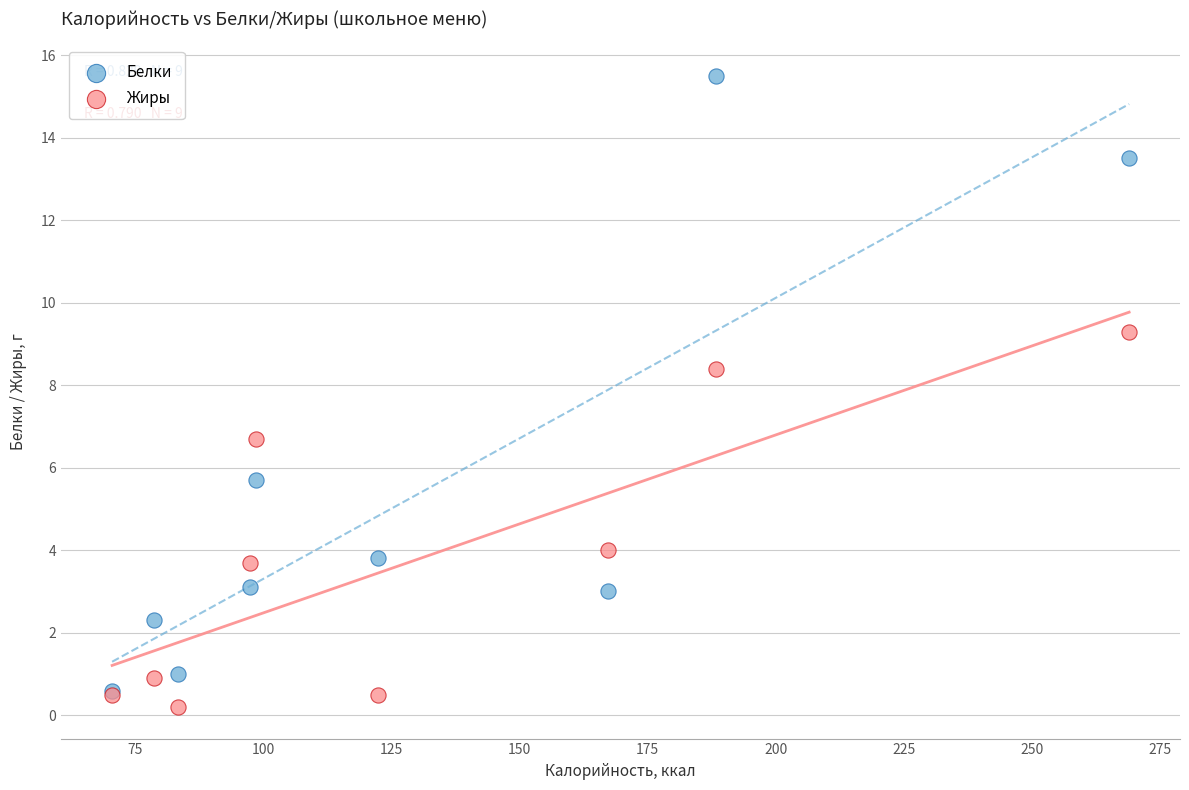

Which series has the widest spread of Y values?

Белки